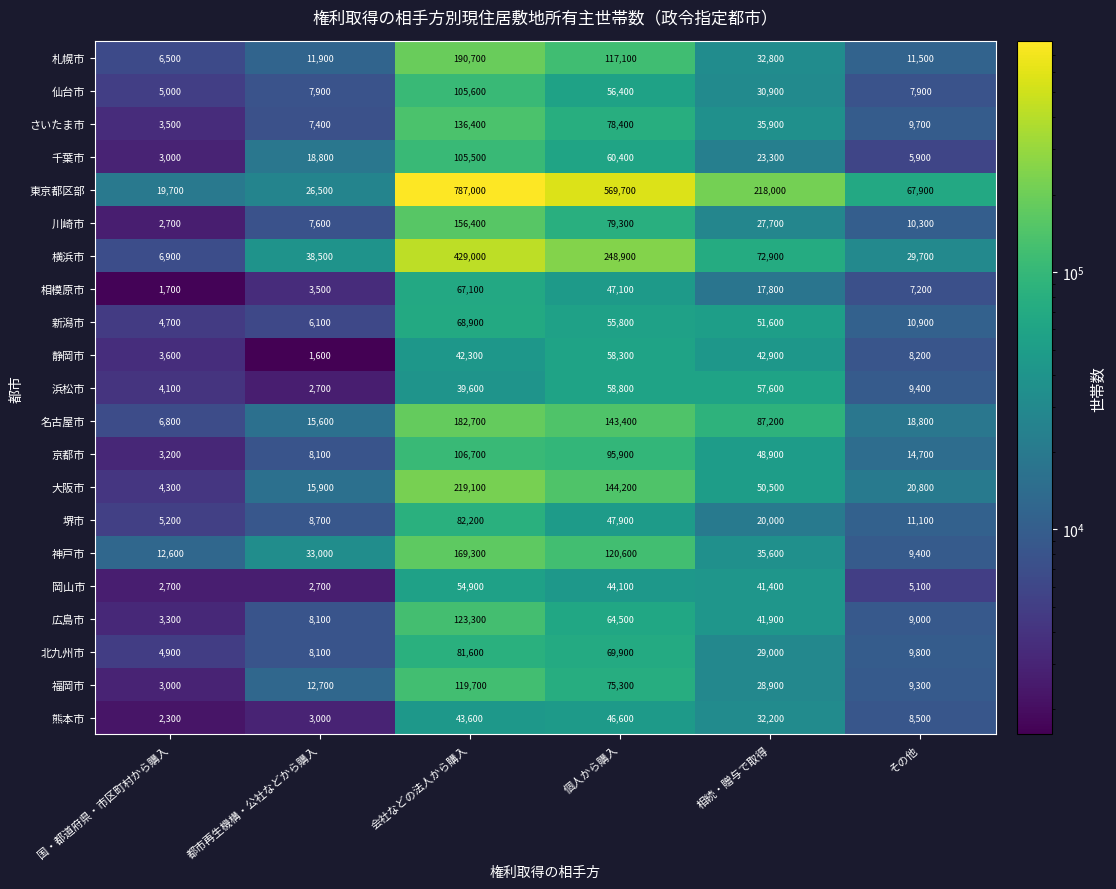

At which label is 岡山市 closest to 28800?

相続・贈与で取得